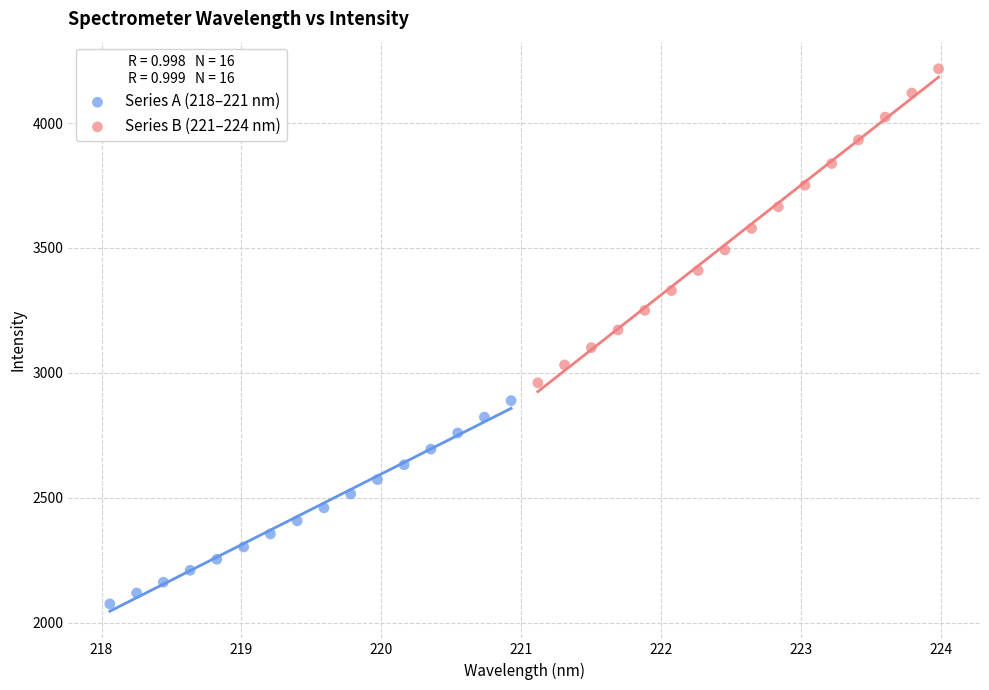

Which series reaches the minimum Y coordinate?

Series A (218–221 nm)